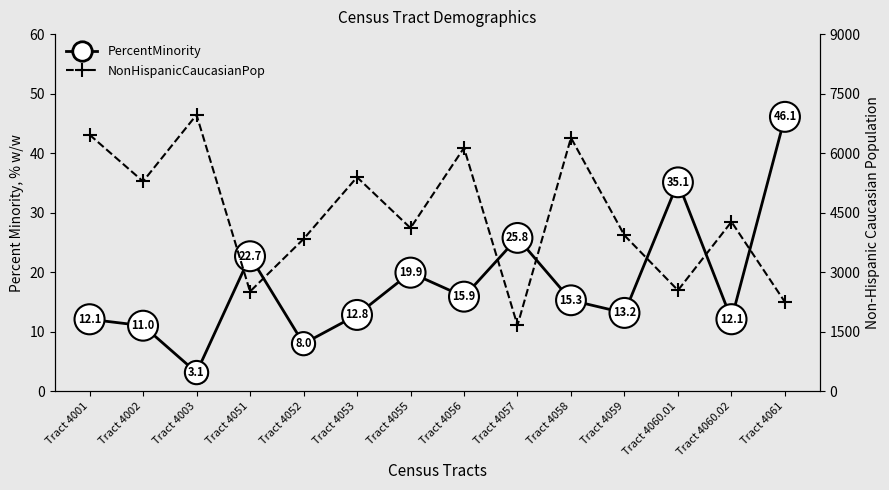

What is the difference between the PercentMinority values at Tract 4060.02 and Tract 4002?

1.1